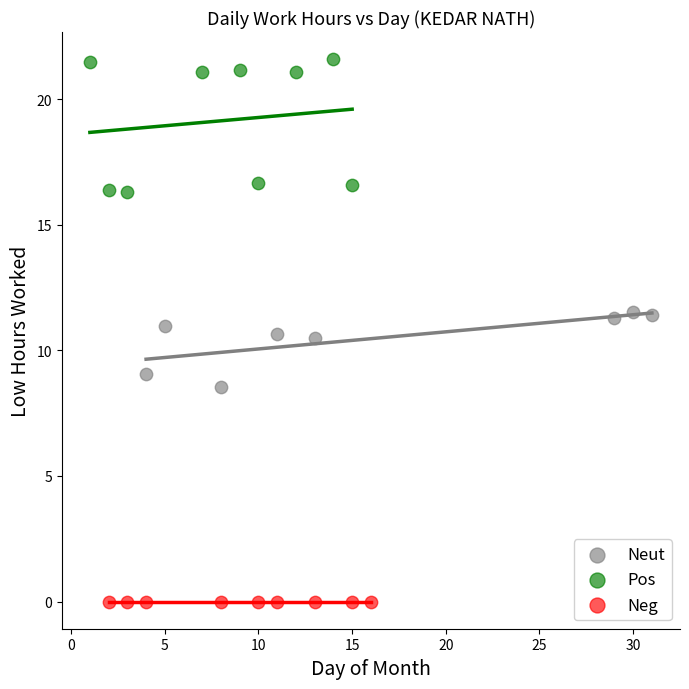

Which series reaches the maximum Y coordinate?

Pos